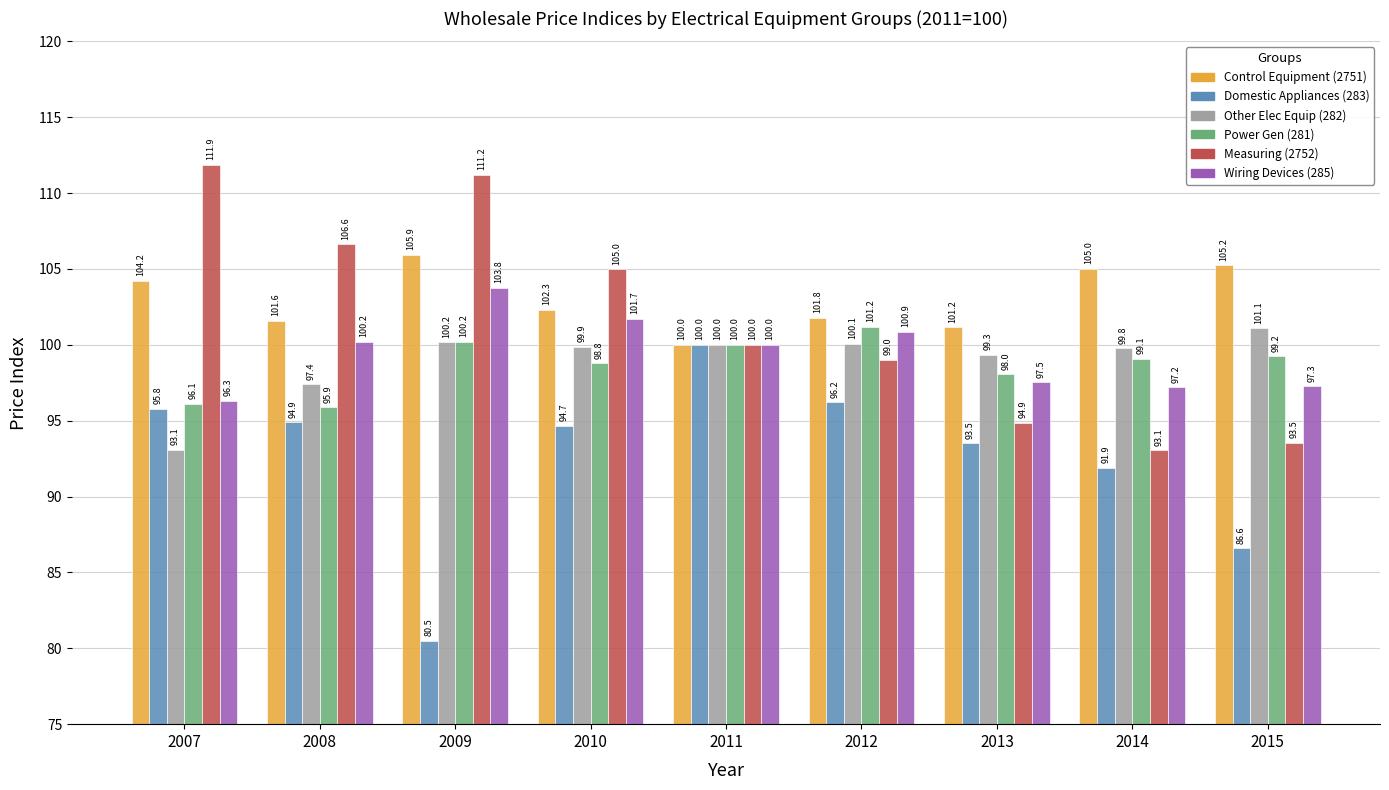

At how many categories does at least one series exceed 84?

9